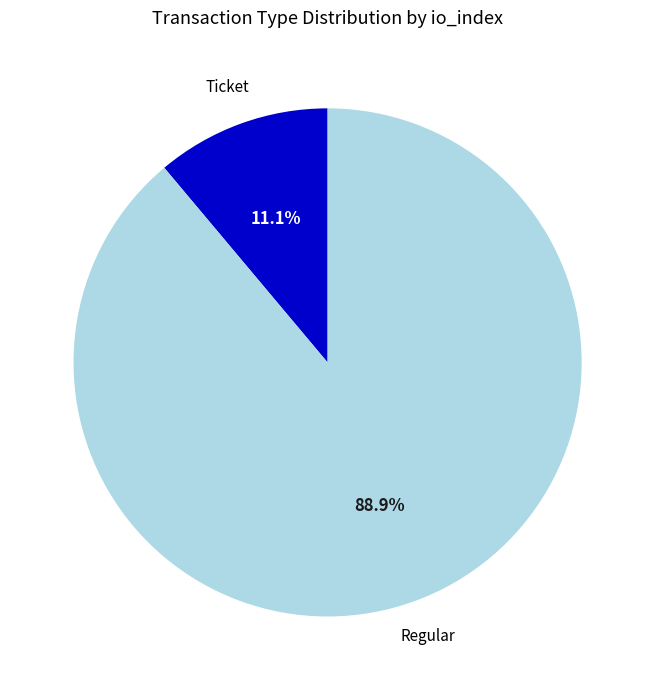

To the nearest percent, what is the difference between the largest and smallest slice percentages?

78%